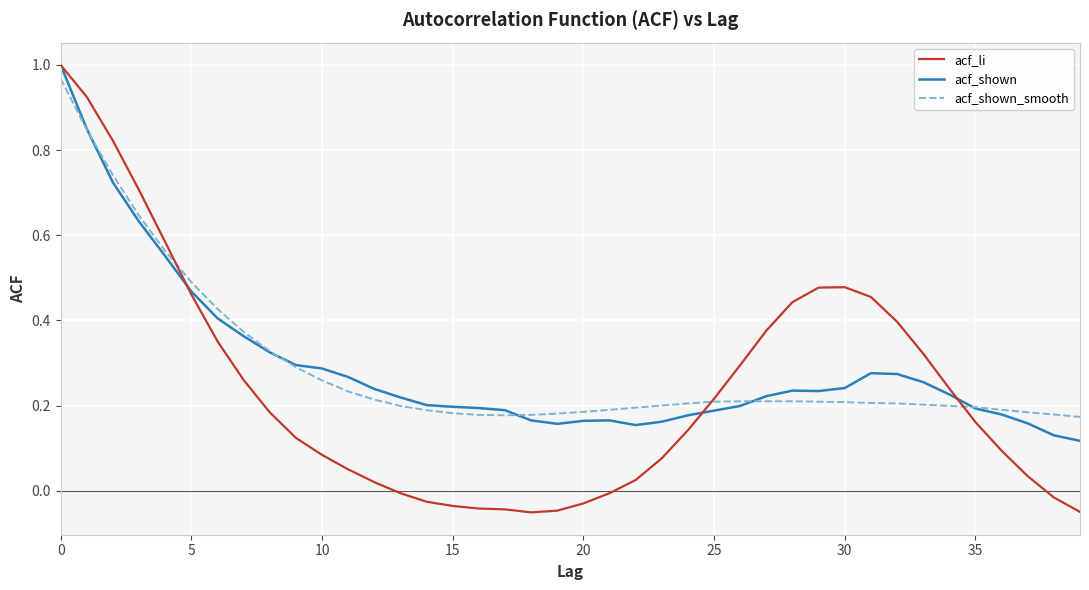

Which series has the largest range (max minus min)?

acf_li